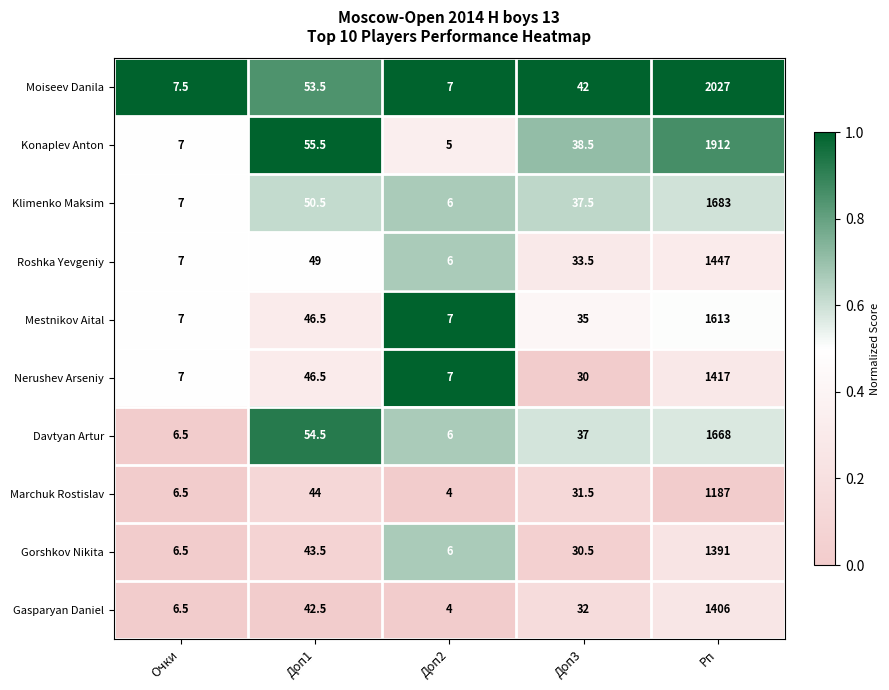

What is the difference between the Roshka Yevgeniy values at Доп3 and Очки?

26.5